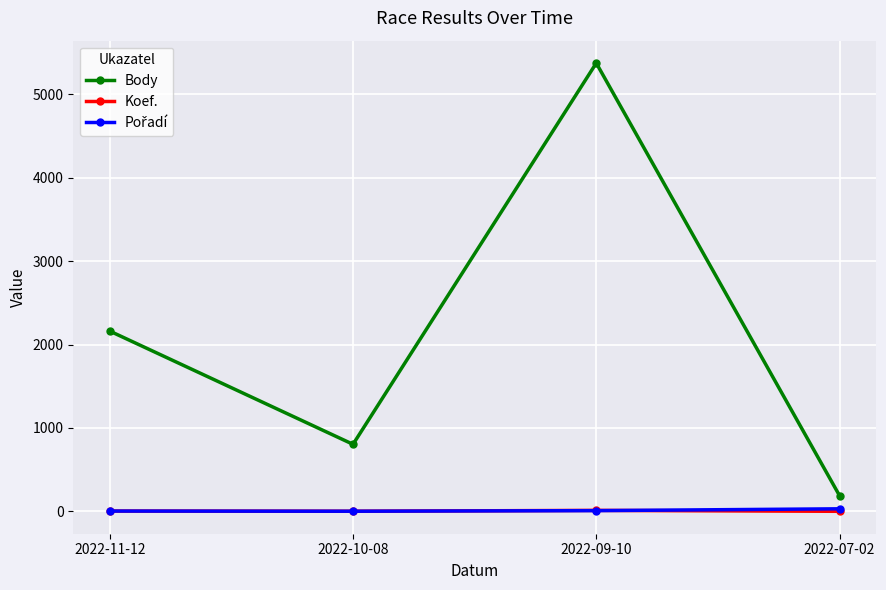

The value of Body at 2022-09-10 is 5373. True or false?

True